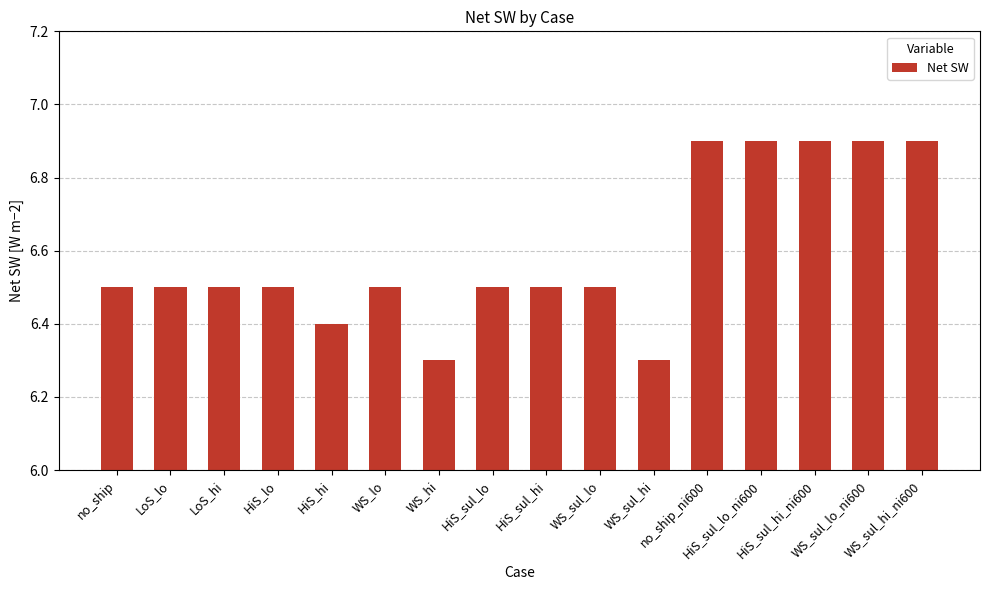

What is the value of the 8th bar from the left?

6.5